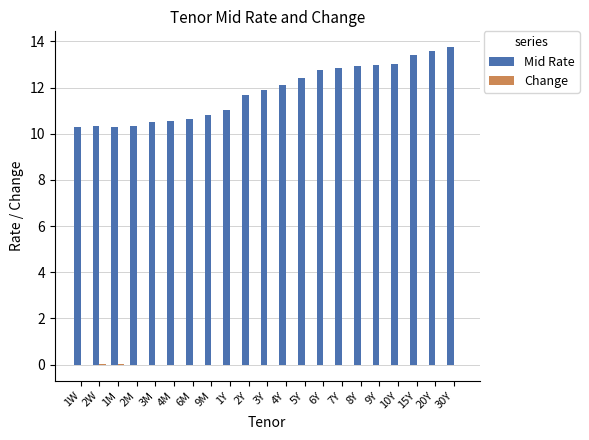

What is the maximum value shown in the chart?

13.8